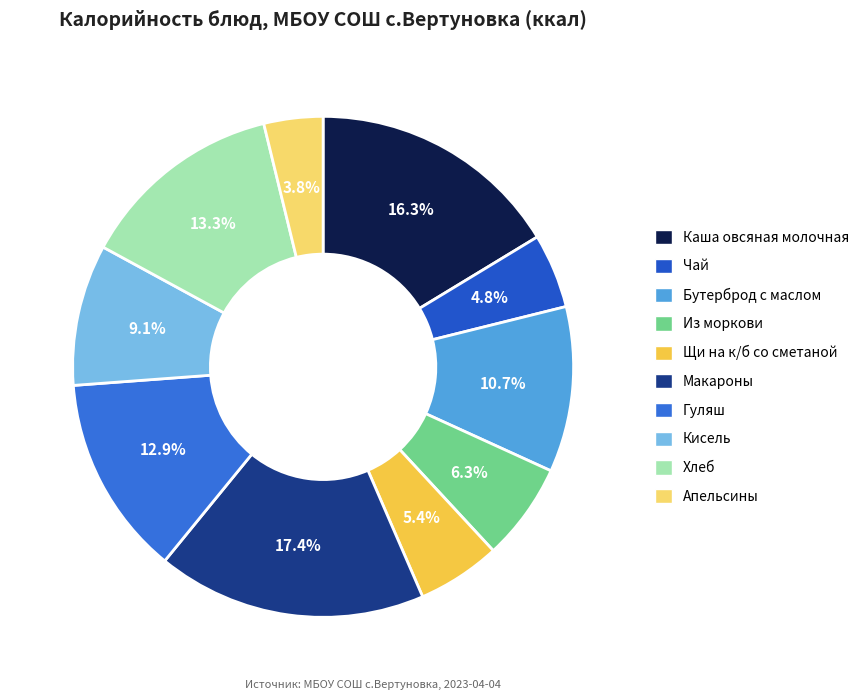

What is the total percentage of Бутерброд с маслом and Апельсины?

14.5%